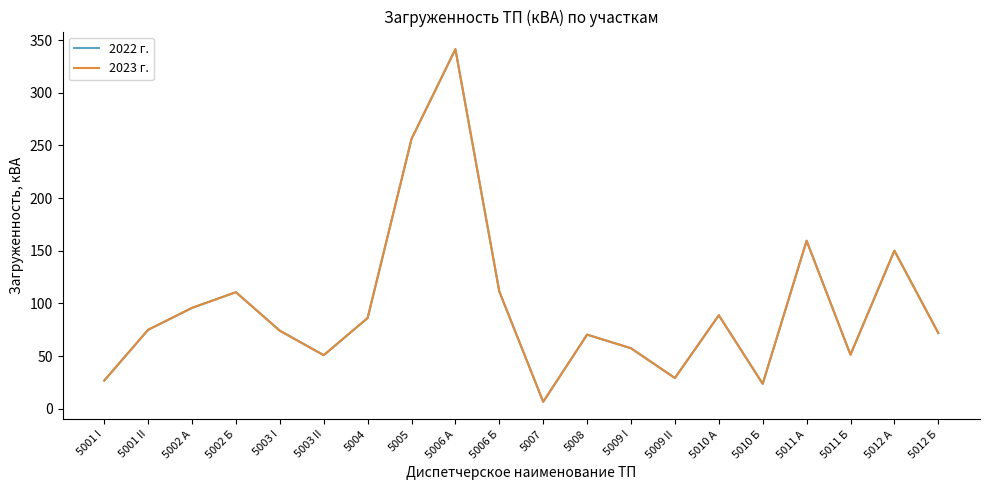

Does the chart display data point markers on the line(s)?

No